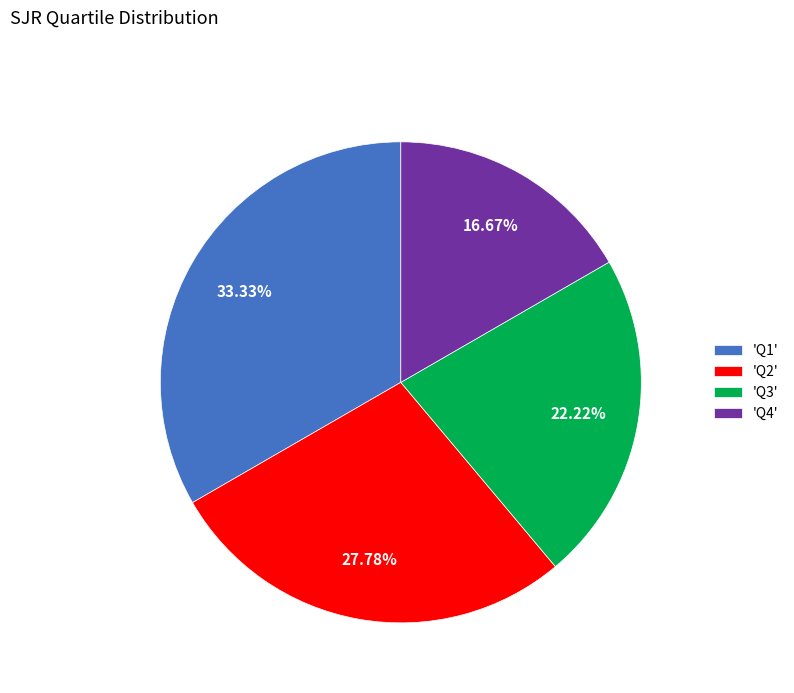

What is the smallest slice in the pie chart?

'Q4'